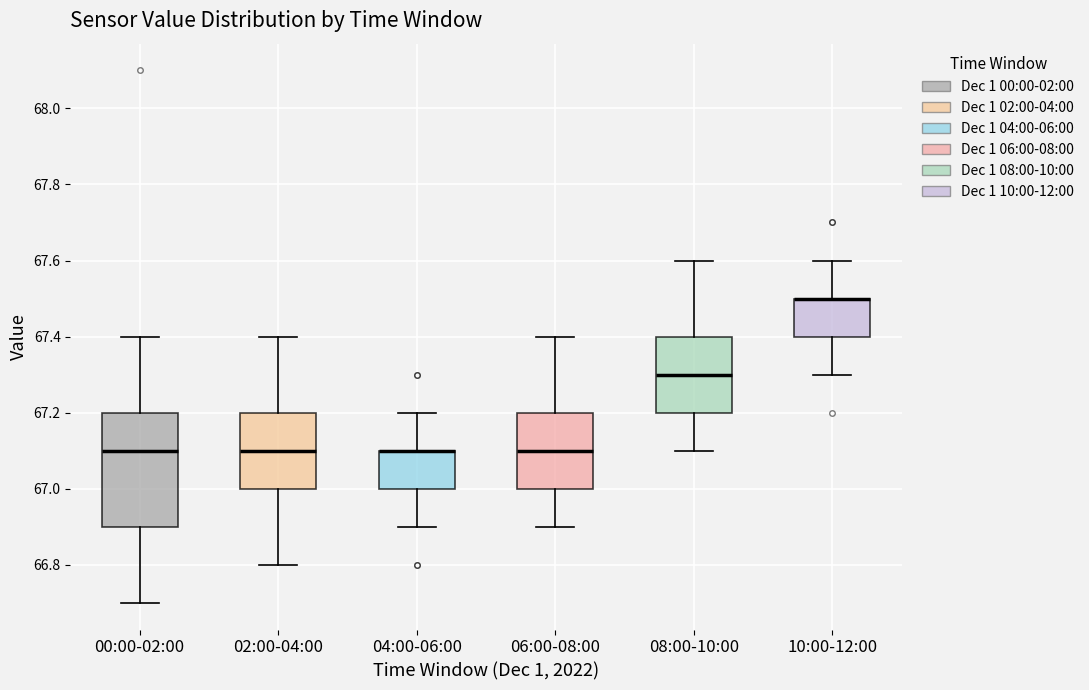

Reading left to right, read every box against the y-axis: the position of its median line, the range the box covers, and the ends of its whiskers. The values are not printed on the chart, so give them approximately, as read against the axis.

00:00-02:00: median 67.1, box 66.9 to 67.2, whiskers 66.7 to 67.4
02:00-04:00: median 67.1, box 67.0 to 67.2, whiskers 66.8 to 67.4
04:00-06:00: median 67.1 (drawn on the box's upper edge), box 67.0 to 67.1, whiskers 66.9 to 67.2
06:00-08:00: median 67.1, box 67.0 to 67.2, whiskers 66.9 to 67.4
08:00-10:00: median 67.3, box 67.2 to 67.4, whiskers 67.1 to 67.6
10:00-12:00: median 67.5 (drawn on the box's upper edge), box 67.4 to 67.5, whiskers 67.3 to 67.6